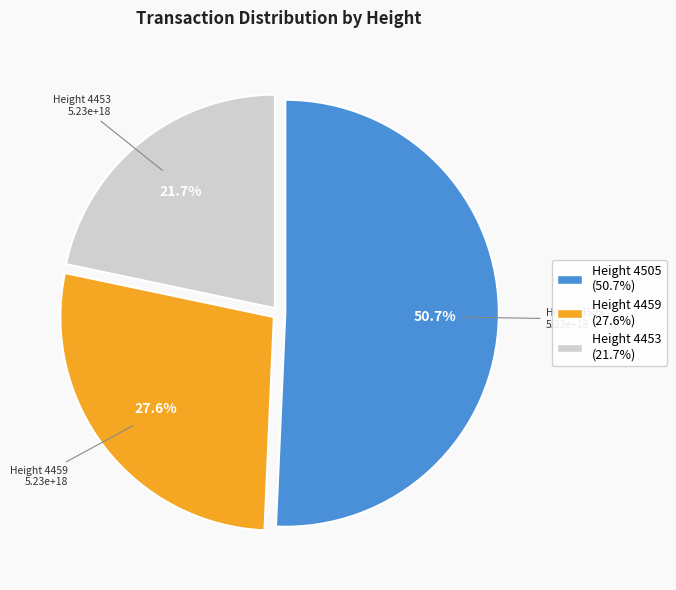

Is there a majority slice in this chart?

Yes